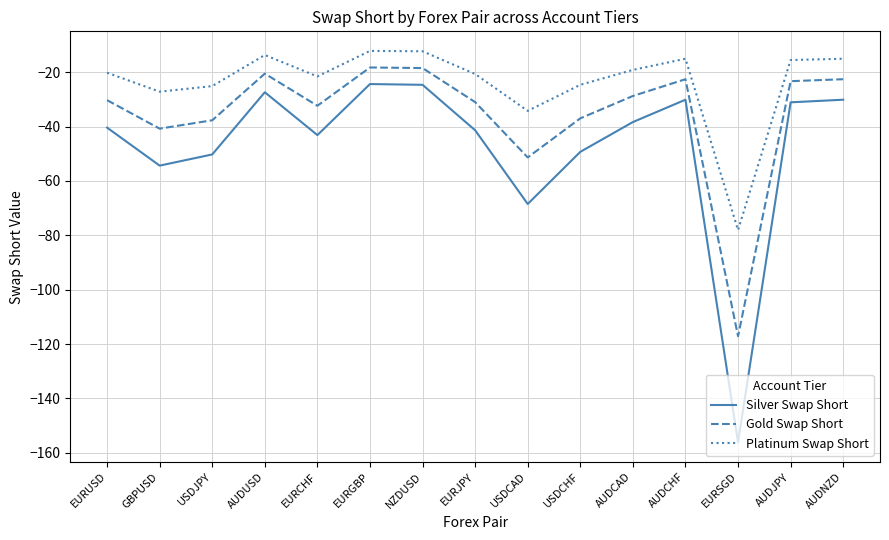

Read the Silver Swap Short value at GBPUSD.

-54.4